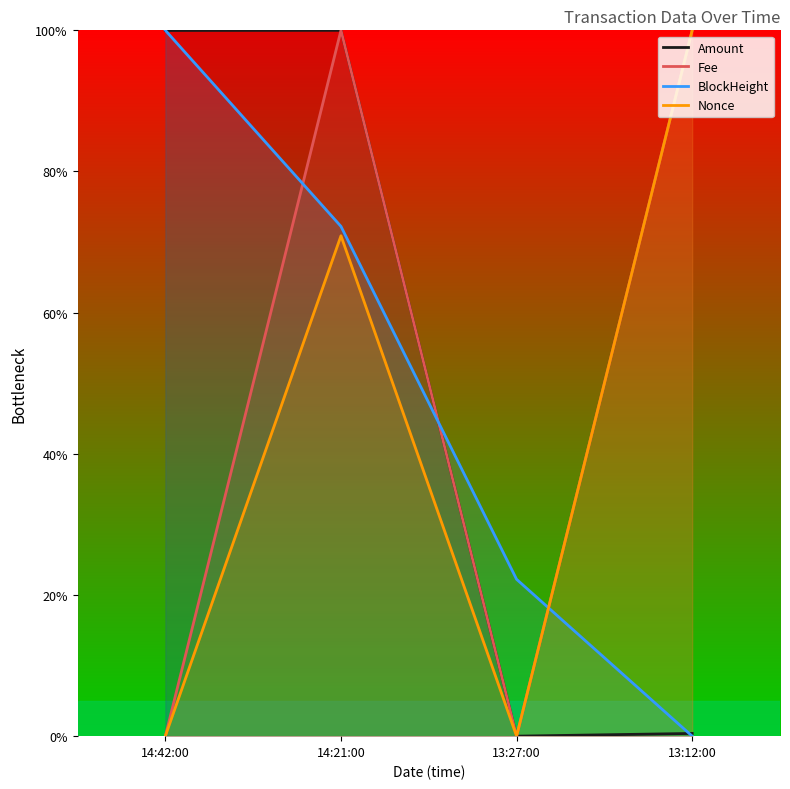

Which has a higher value, 13:12:00 or 13:27:00?

13:12:00